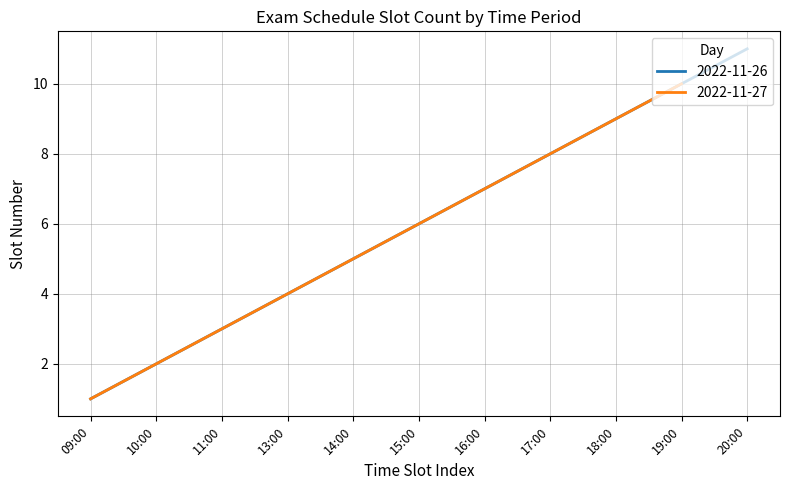

The value of Slot at 19:00 is 7. True or false?

False